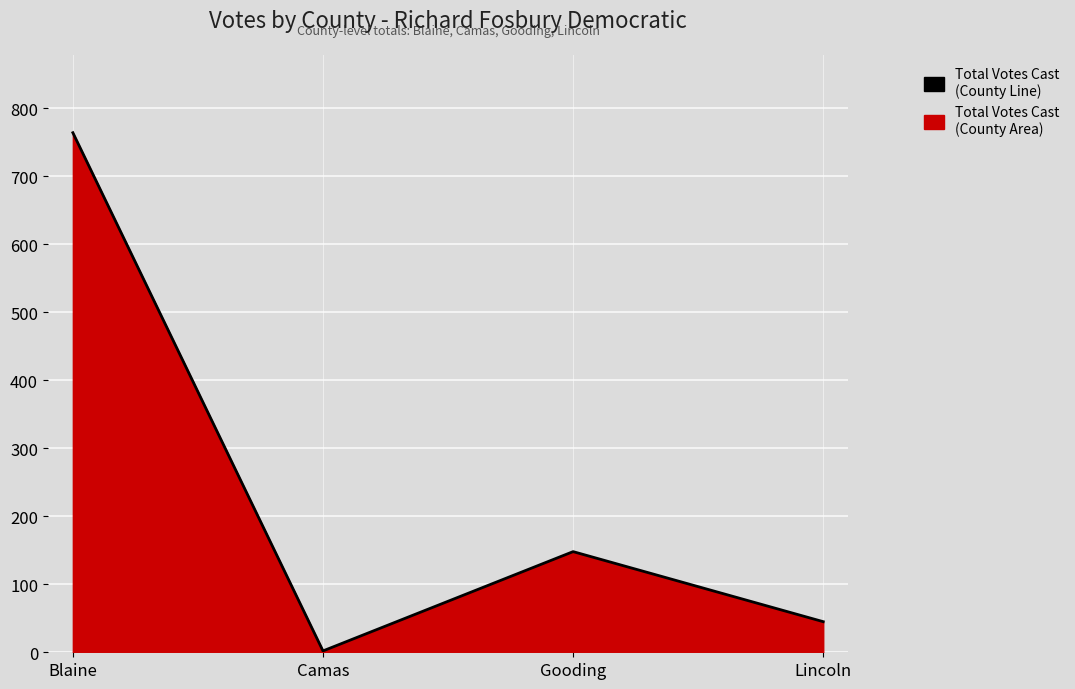

How many lines are shown in the chart?

1